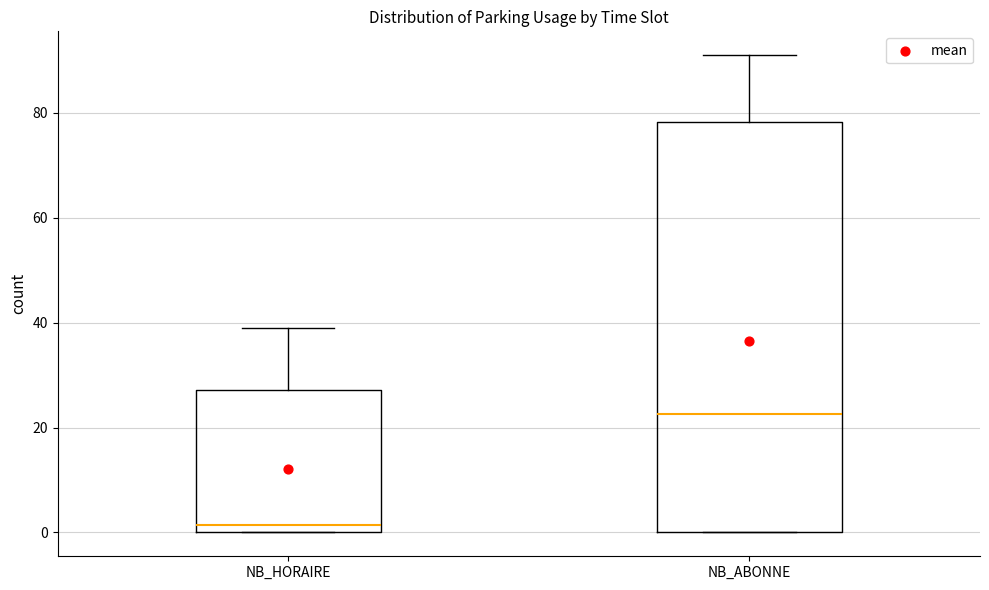

Which box has the lowest median line?

NB_HORAIRE